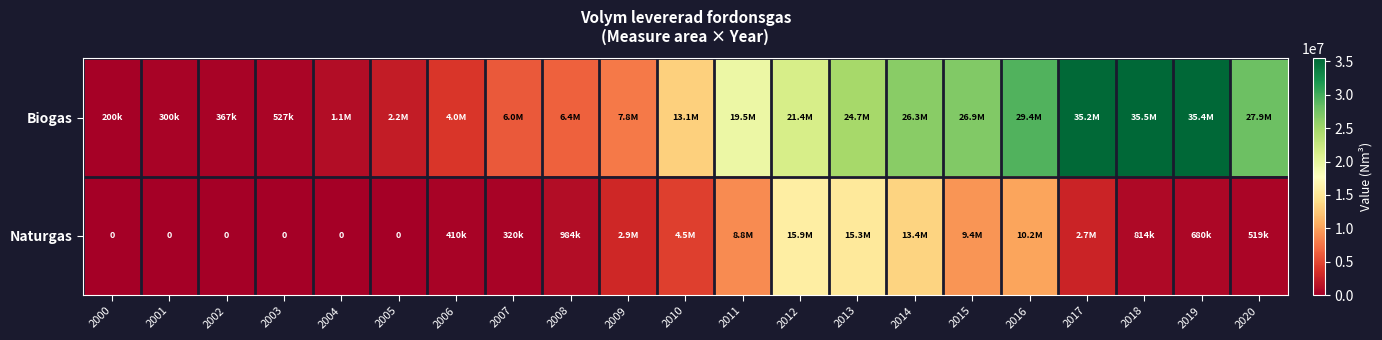

Which series has the largest total across all categories?

Biogas